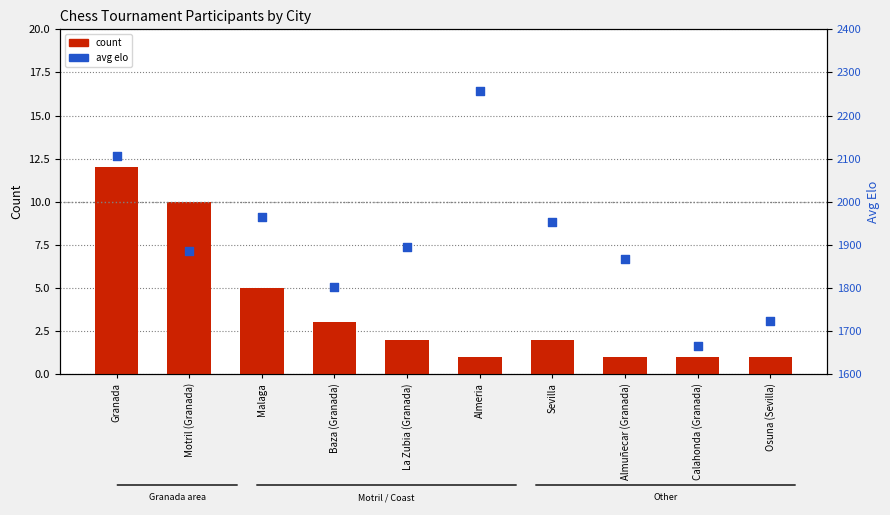

Which series has the largest total across all categories?

avg elo